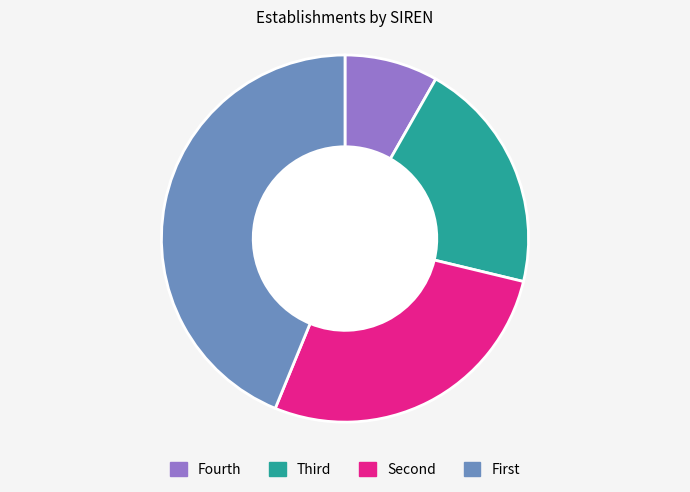

How many segments does this pie chart have?

4